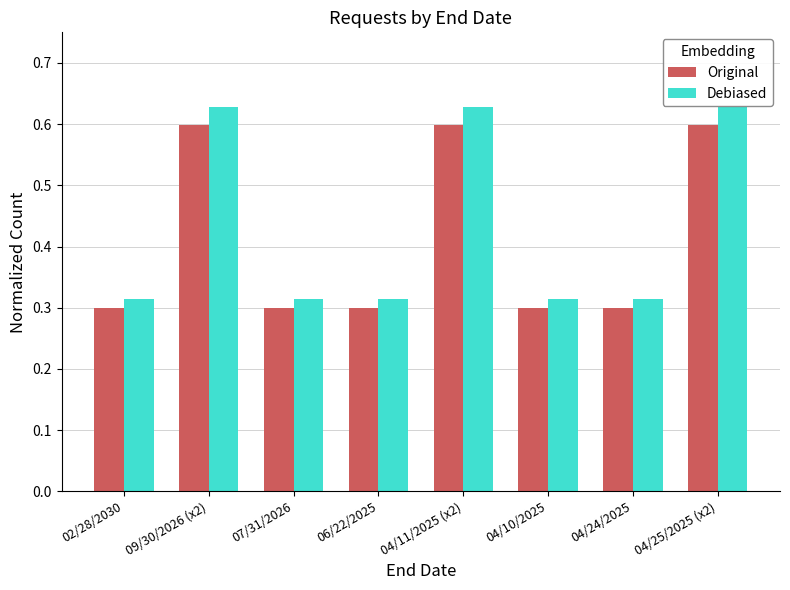

Is the value of Original at 02/28/2030 greater than the value of Debiased at 09/30/2026 (x2)?

No